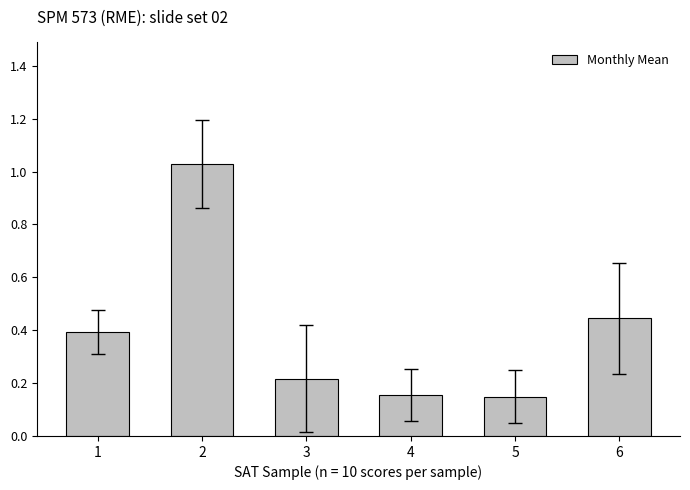

What is the change in value from 1 to 4?

-0.2